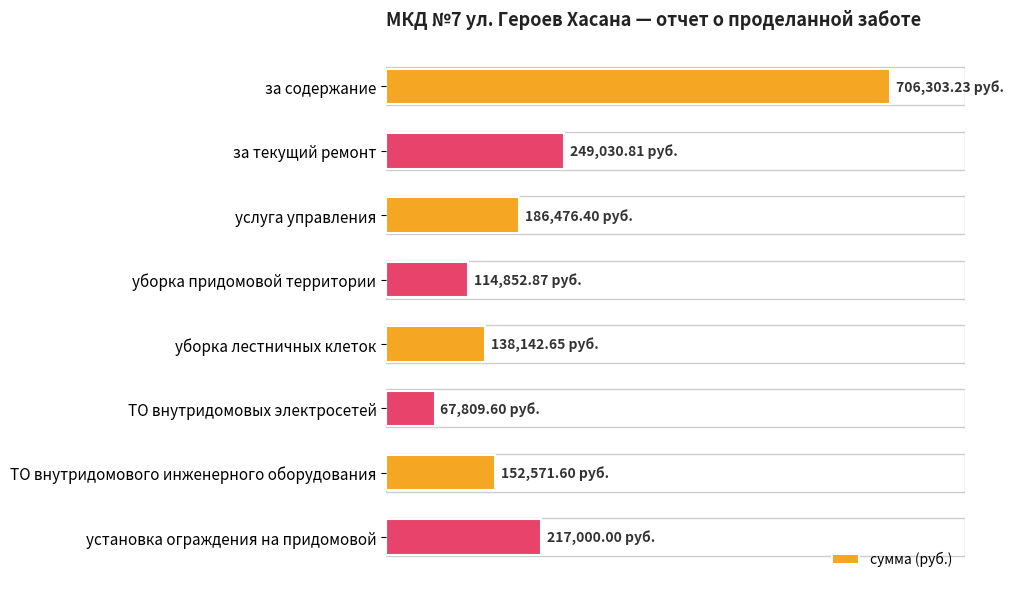

Rank the categories by value from lowest to highest.

ТО внутридомовых электросетей, уборка придомовой территории, уборка лестничных клеток, ТО внутридомового инженерного оборудования, услуга управления, установка ограждения на придомовой, за текущий ремонт, за содержание